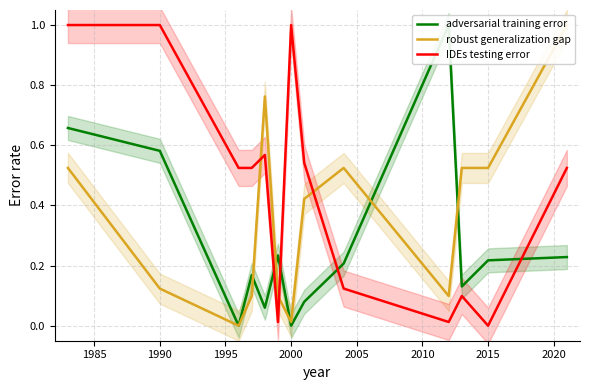

Which series has the largest total across all categories?

IDEs testing error